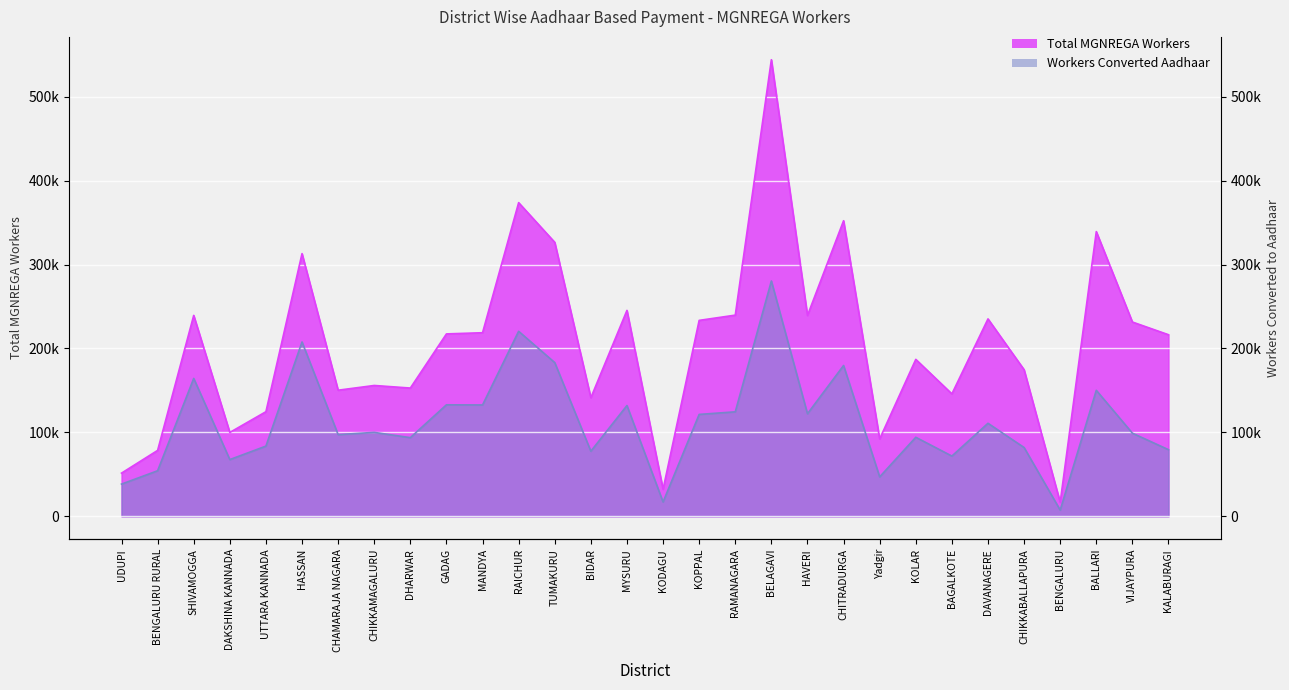

List the series in order of their peak value, highest first.

Total MGNREGA Workers, Workers Converted Aadhaar